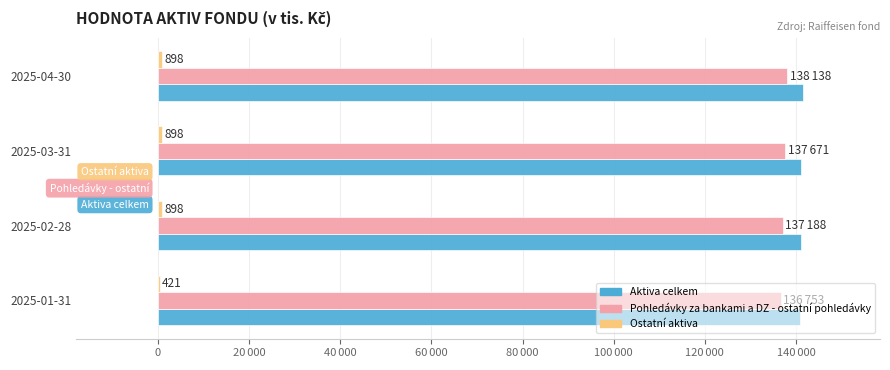

Which series has the largest range (max minus min)?

Pohledávky za bankami a DZ - ostatní pohledávky